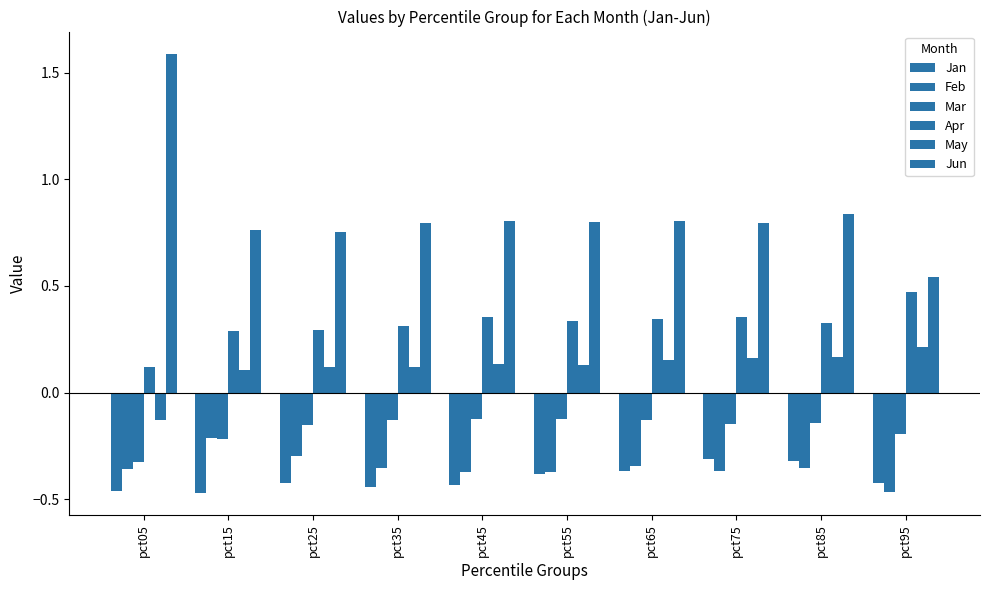

Reading left to right, list all the values displayed in this chart.

Jan: -0.5	-0.5	-0.4	-0.4	-0.4	-0.4	-0.4	-0.3	-0.3	-0.4
Feb: -0.4	-0.2	-0.3	-0.4	-0.4	-0.4	-0.3	-0.4	-0.4	-0.5
Mar: -0.3	-0.2	-0.2	-0.1	-0.1	-0.1	-0.1	-0.1	-0.1	-0.2
Apr: 0.1	0.3	0.3	0.3	0.4	0.3	0.3	0.4	0.3	0.5
May: -0.1	0.1	0.1	0.1	0.1	0.1	0.2	0.2	0.2	0.2
Jun: 1.6	0.8	0.8	0.8	0.8	0.8	0.8	0.8	0.8	0.5